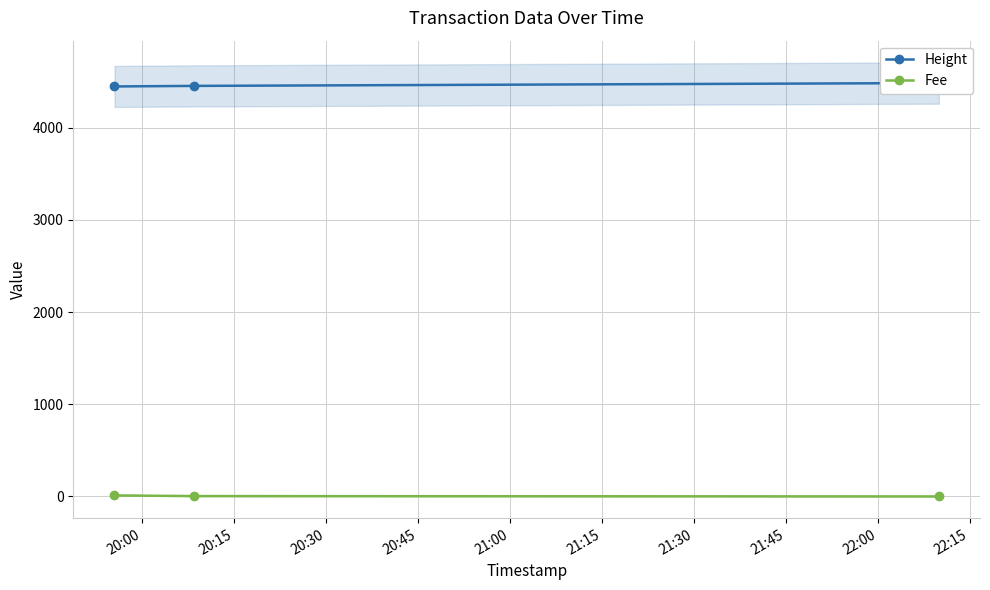

True or false: Fee has a value of 2.3 at 20:15.

False